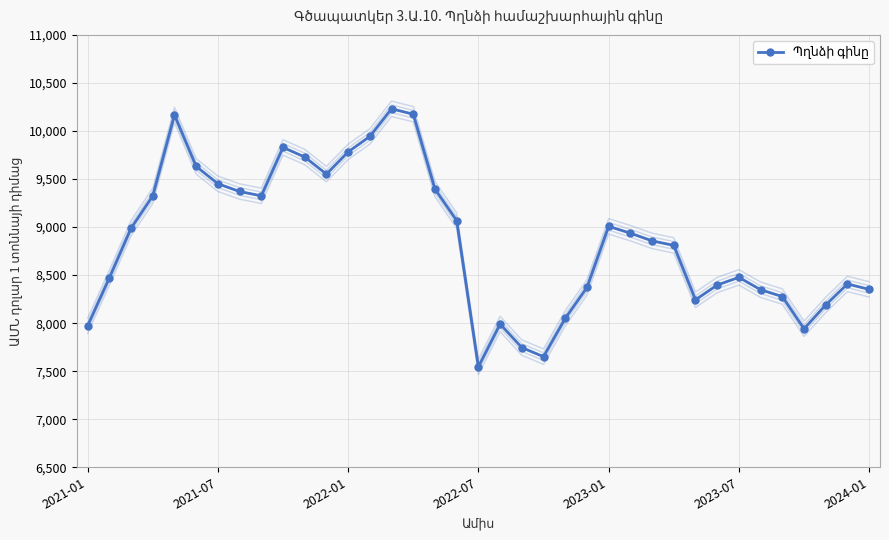

List the labels in order of value, largest first.

14, 15, 2023-01, 13, 9, 12, 10, 2023-07, 11, 2024-01, 16, 7, 2022-07, 8, 17, 24, 2022-01, 25, 26, 27, 30, 2021-07, 35, 29, 23, 36, 31, 32, 28, 34, 22, 19, 2021-01, 33, 20, 21, 18